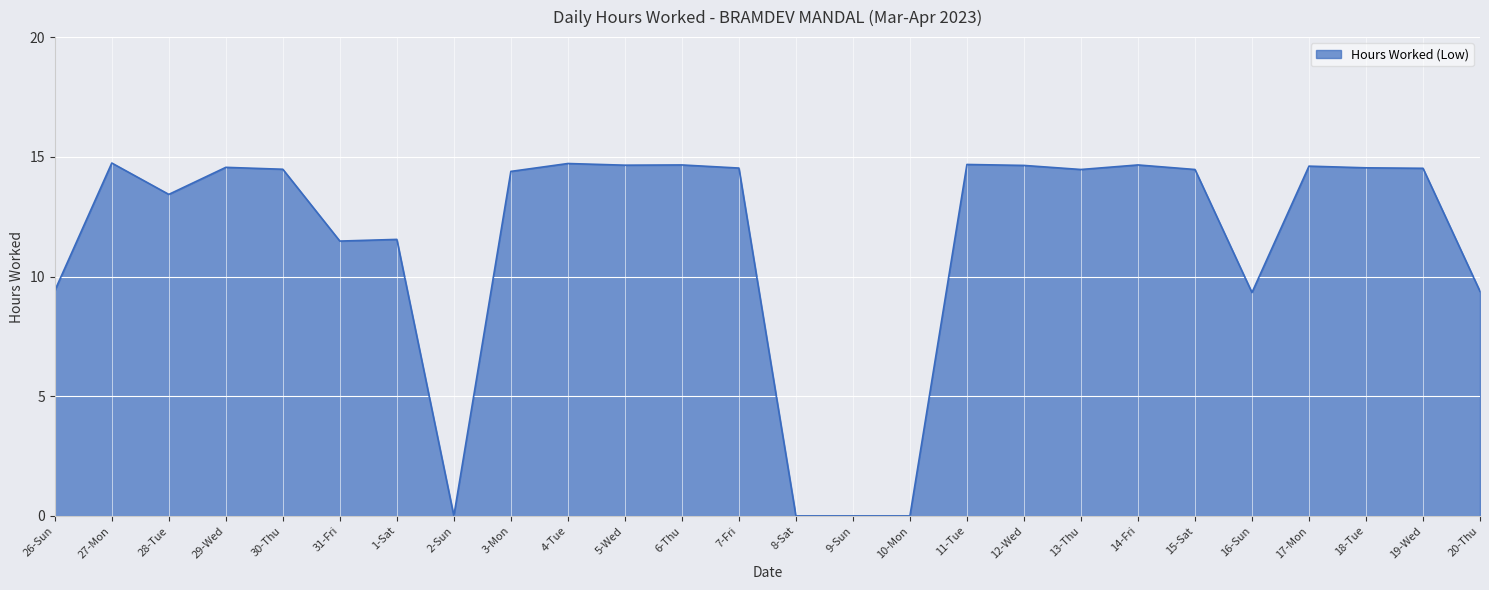

At which category does the data reach its first local peak?

27-Mon